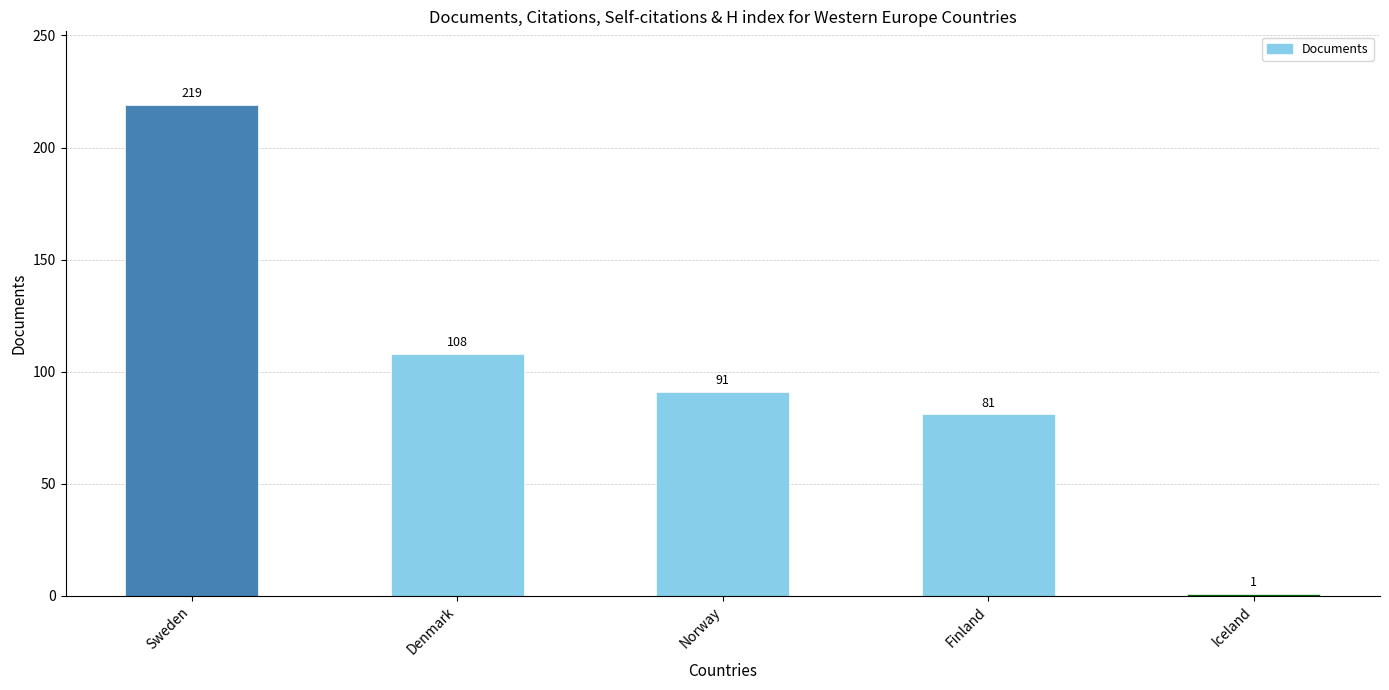

What is the ratio of the value at Denmark to the value at Norway?

1.2